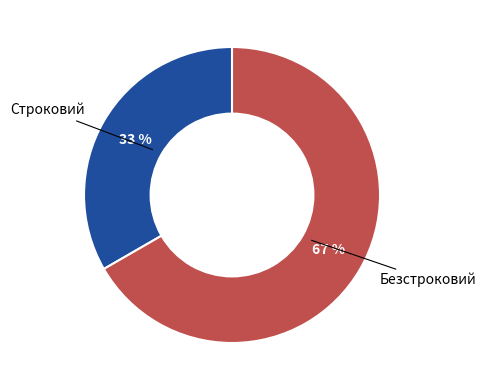

To the nearest percent, what is the average slice percentage?

50%